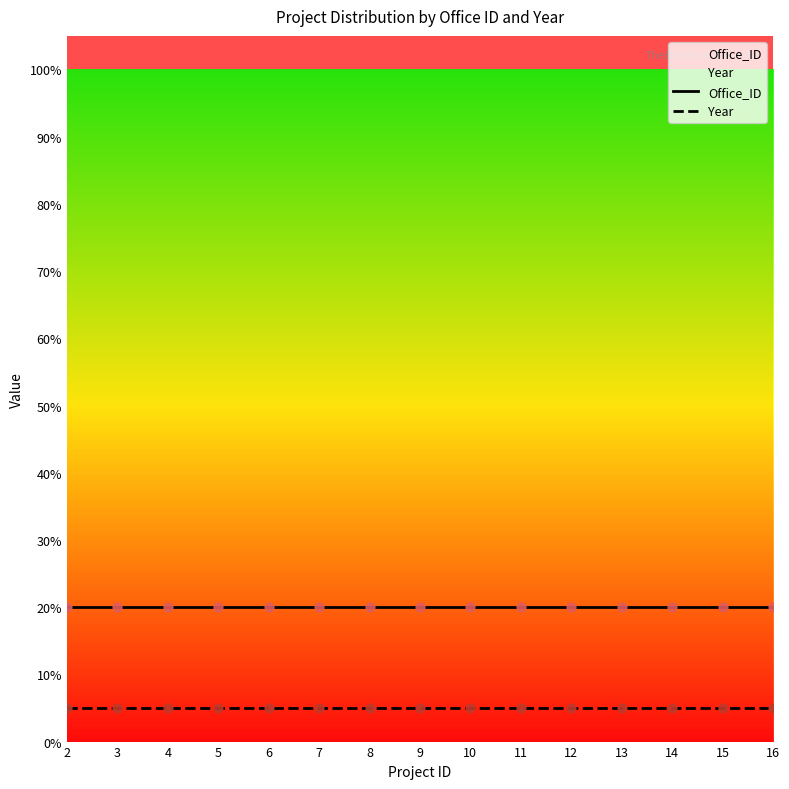

Is the value of Year at 8 greater than the value of Office_ID at 7?

No